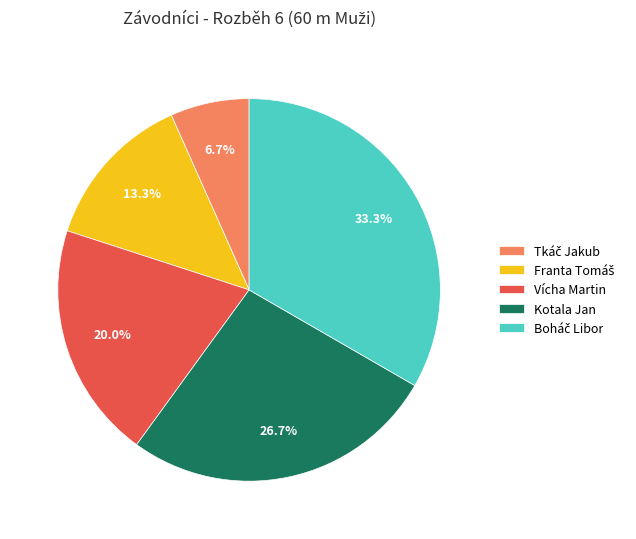

Does any single category account for the majority?

No